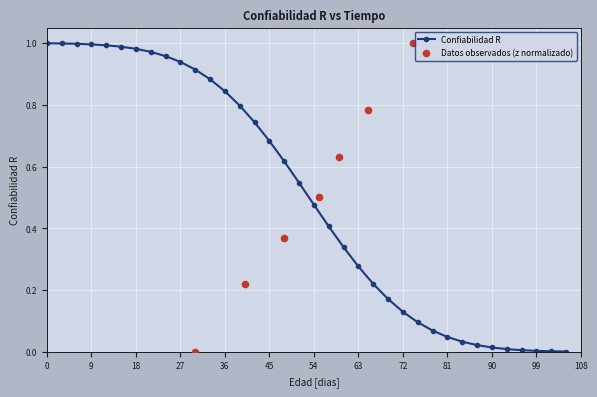

Which has a higher value, 15 or 99?

15